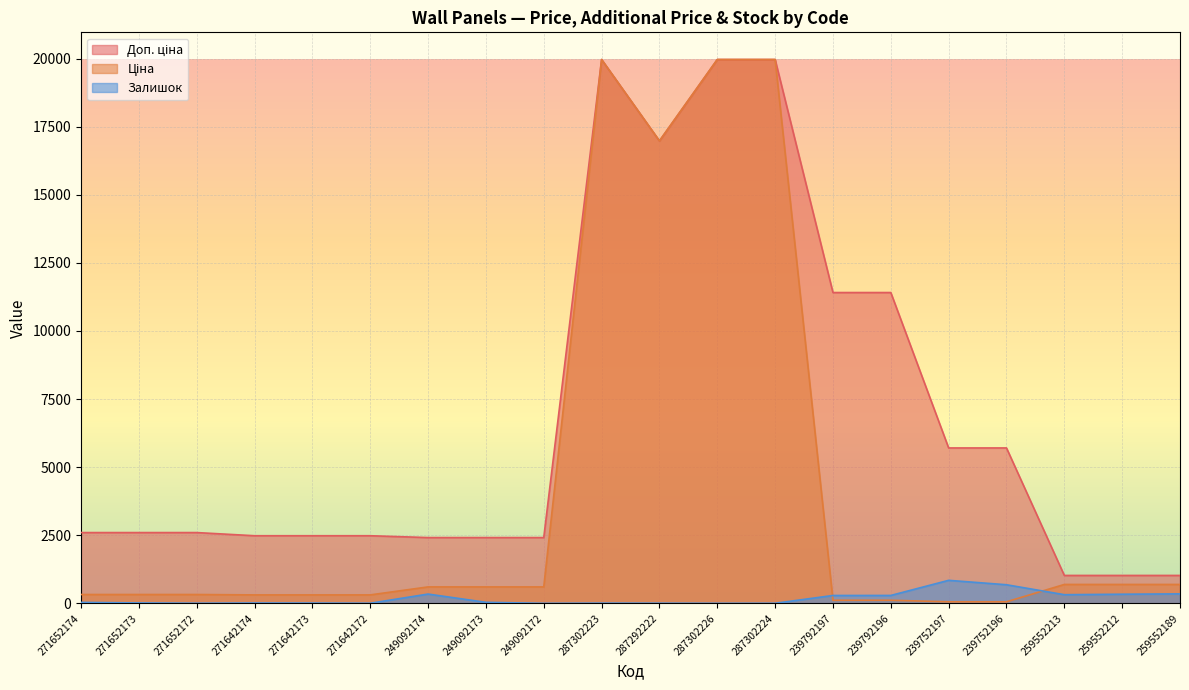

How many values in the Залишок series are below 35?

10